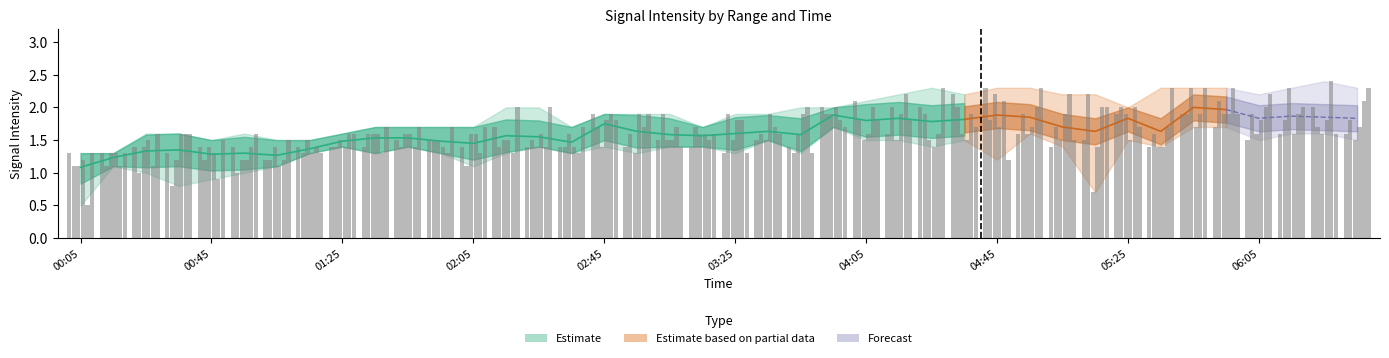

The 10.863 series shows 1.9 at 05:45. True or false?

True